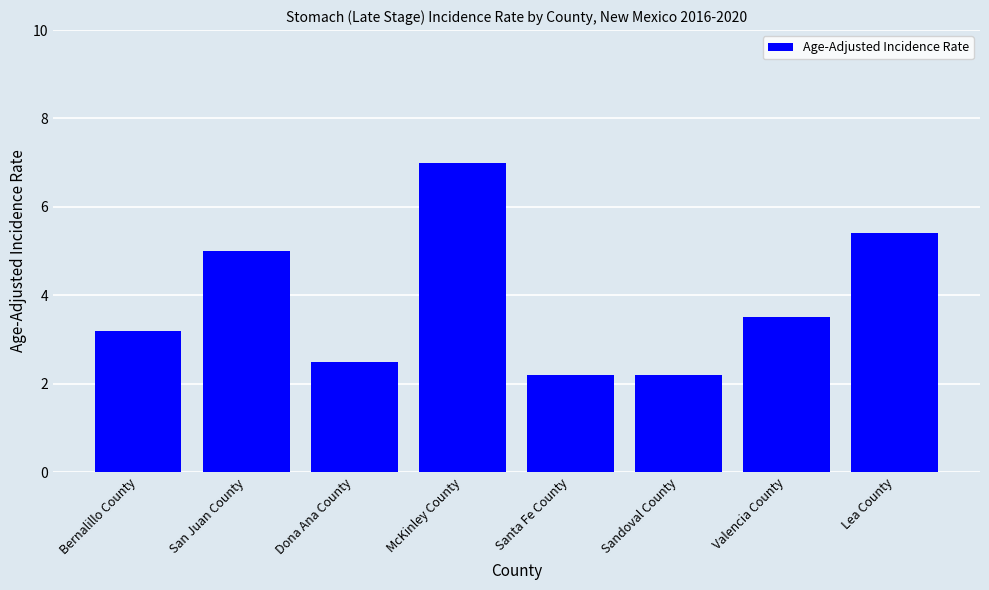

What is the change in value from Bernalillo County to Dona Ana County?

-0.7